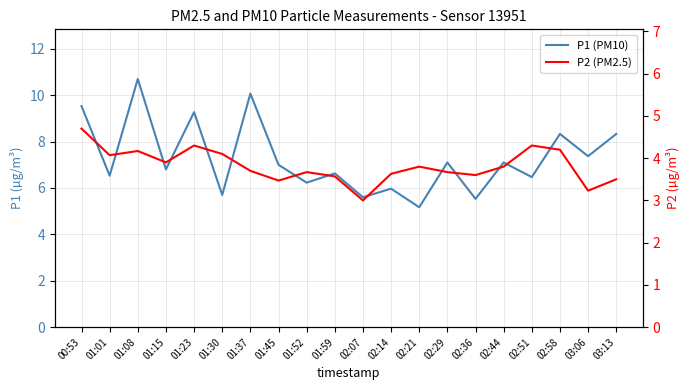

What is the smallest value displayed?

3.0